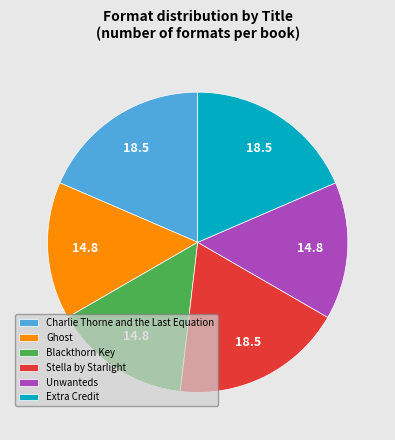

Between Extra Credit and Ghost, which is larger?

Extra Credit